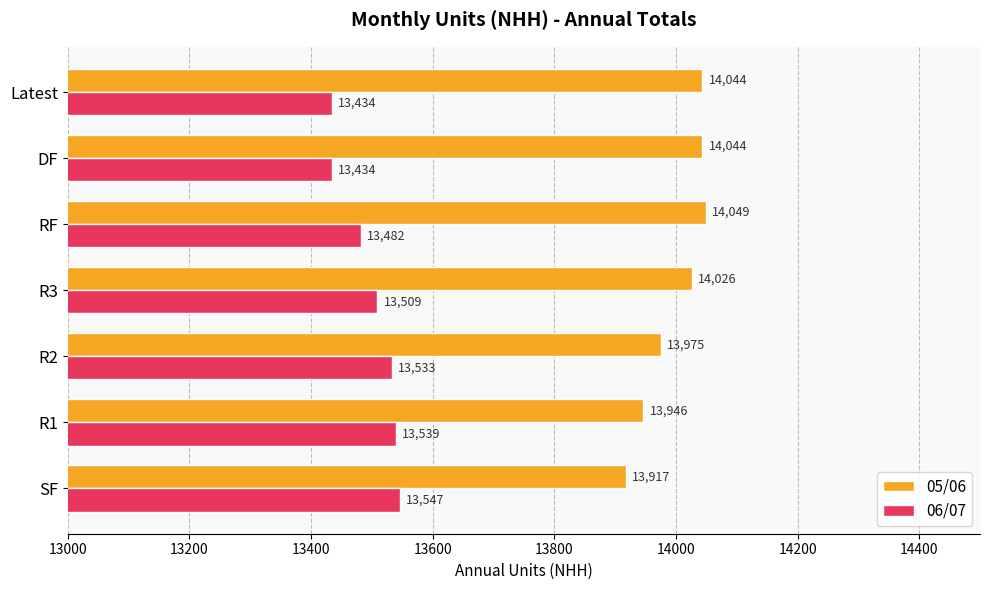

Rank the series by their maximum value, from highest to lowest.

05/06, 06/07